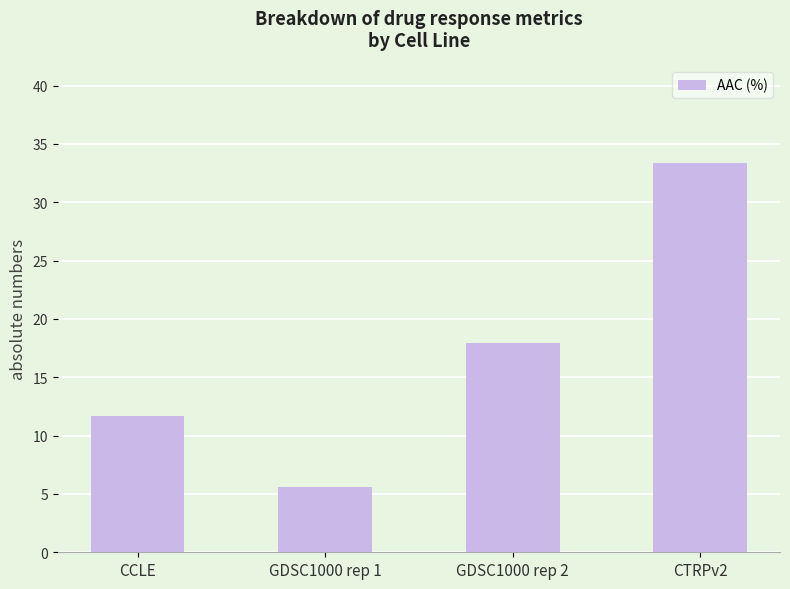

Which label corresponds to the largest value in the chart?

CTRPv2